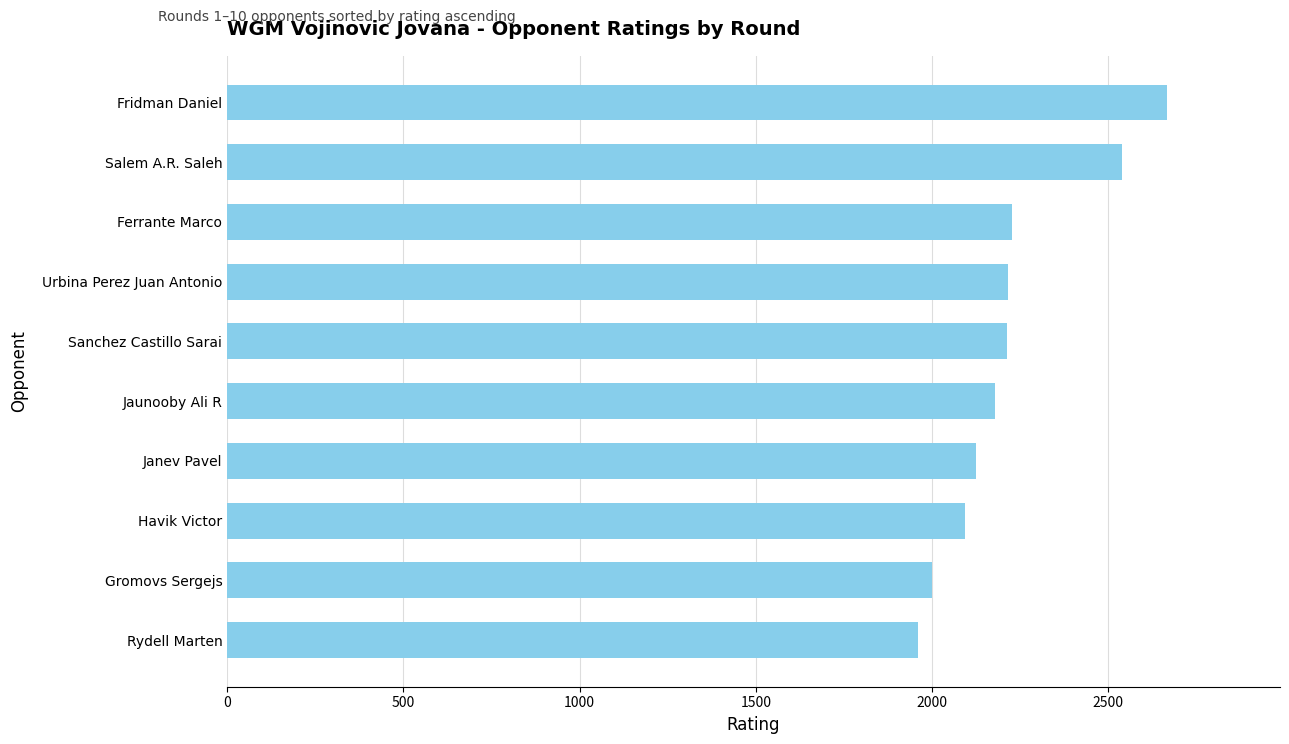

What is the approximate value at Urbina Perez Juan Antonio, to the nearest 100?

2200